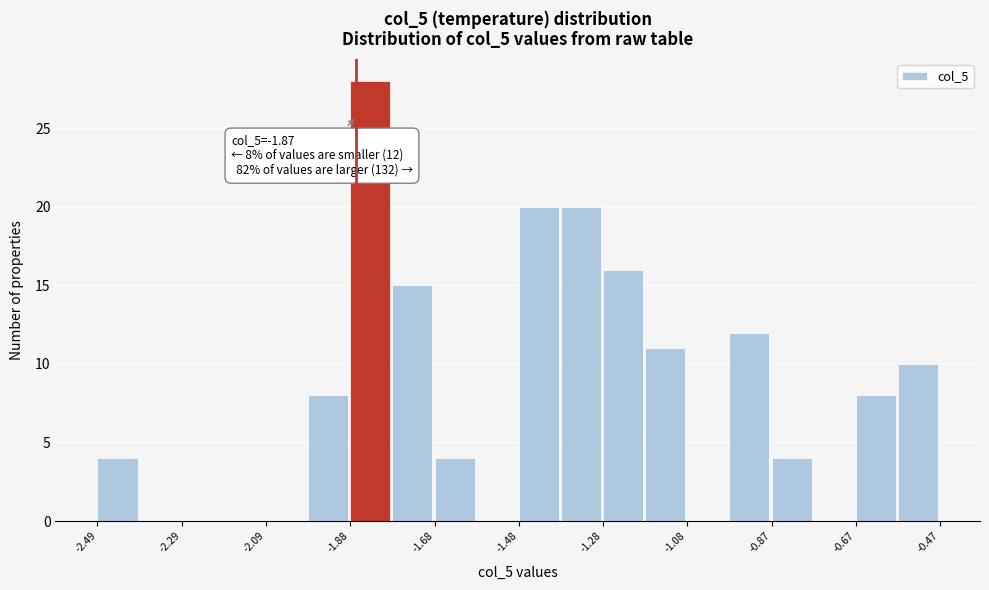

Read against the x-axis, roughly where is the centre of the tallest bar?

-1.85